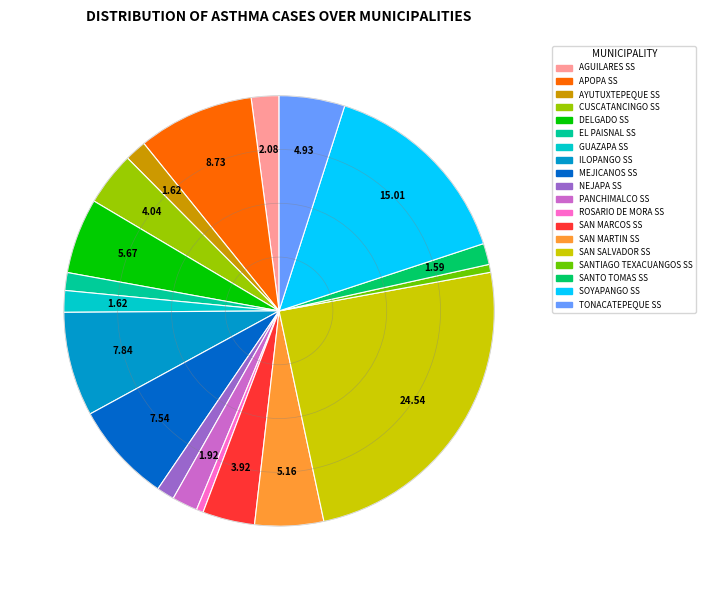

Is ROSARIO DE MORA SS the majority of the pie?

No